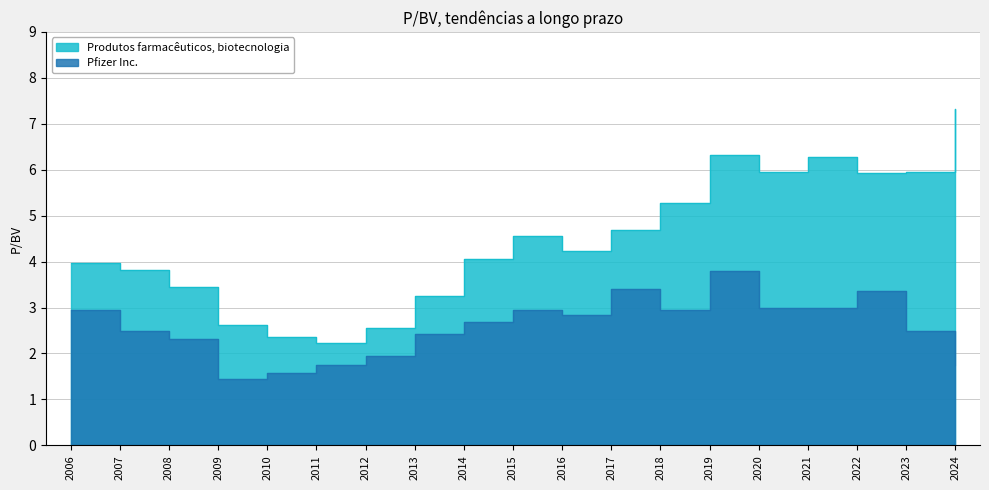

At which category does Pfizer Inc. reach its first local peak?

2015